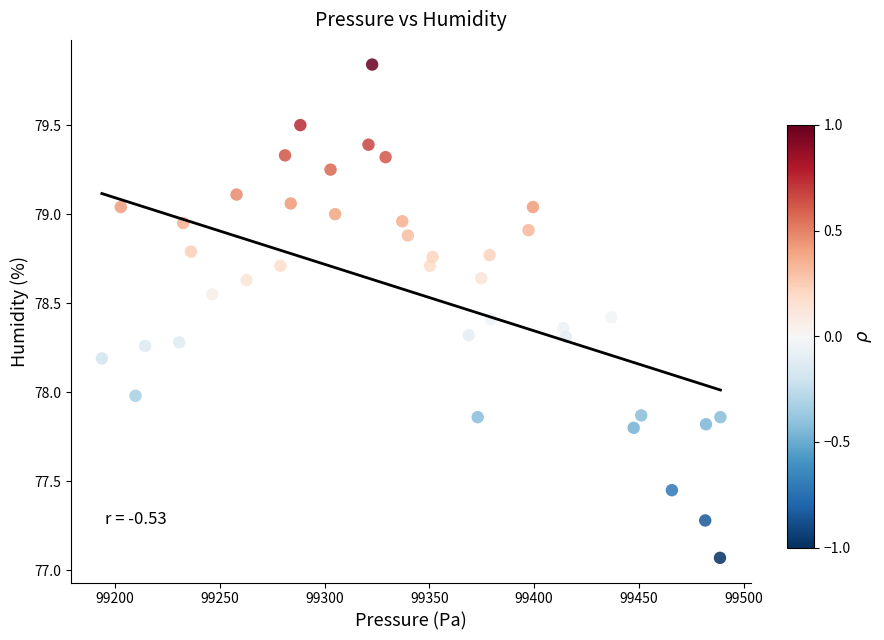

What is the range of X values (max minus min)?

295.0